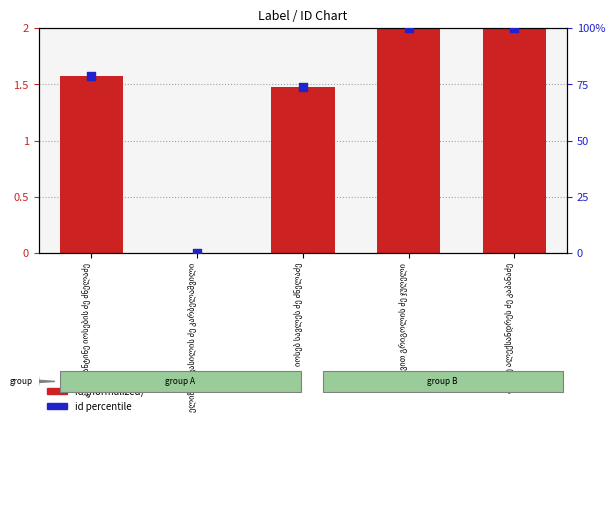

What is the total value across all series at იოსებ სავლეს ძე ძნელაძე?

75.4